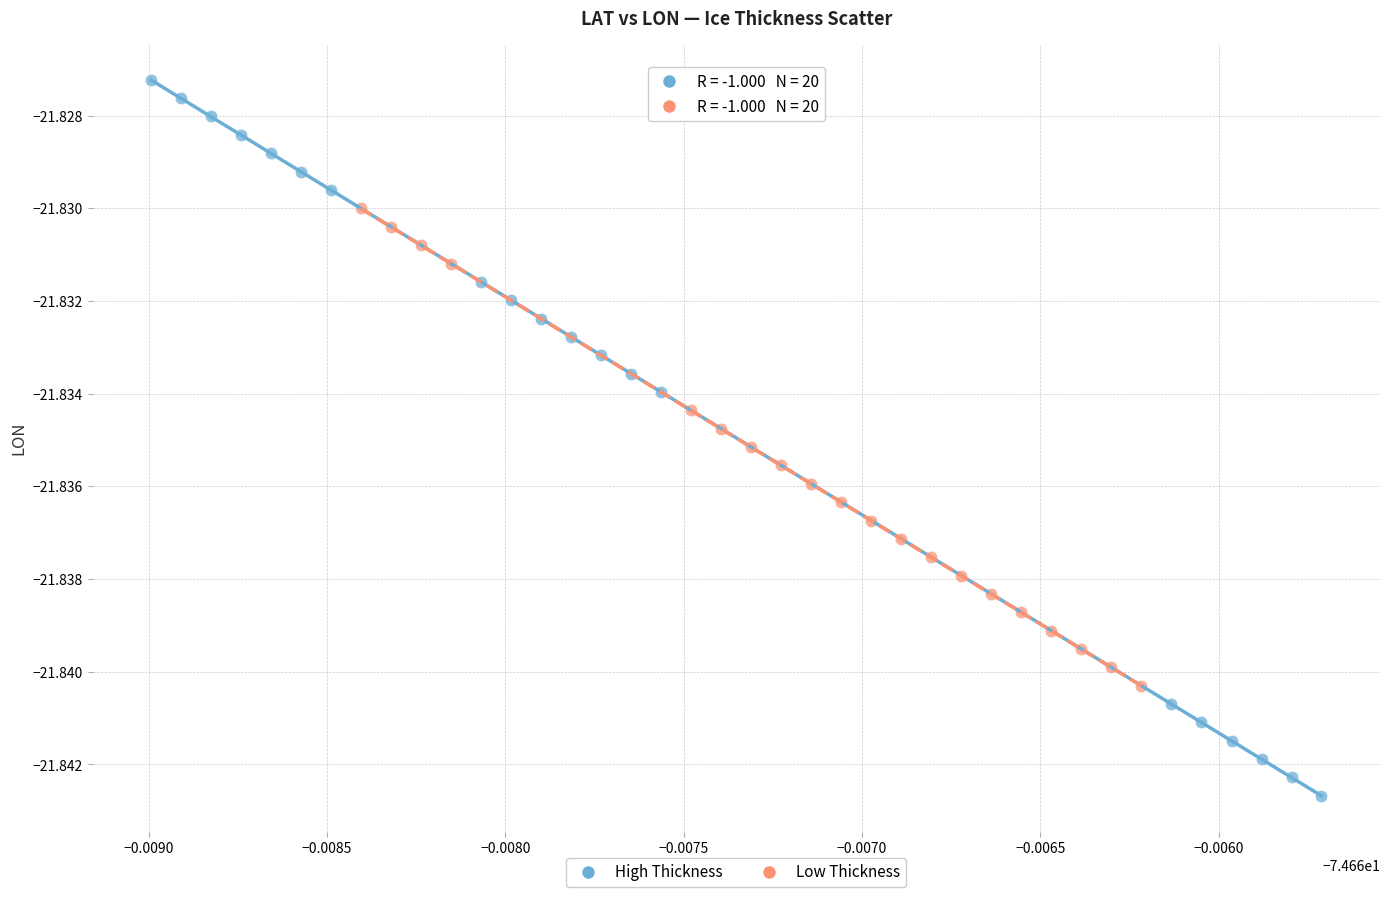

Which series reaches the maximum Y coordinate?

High Thickness